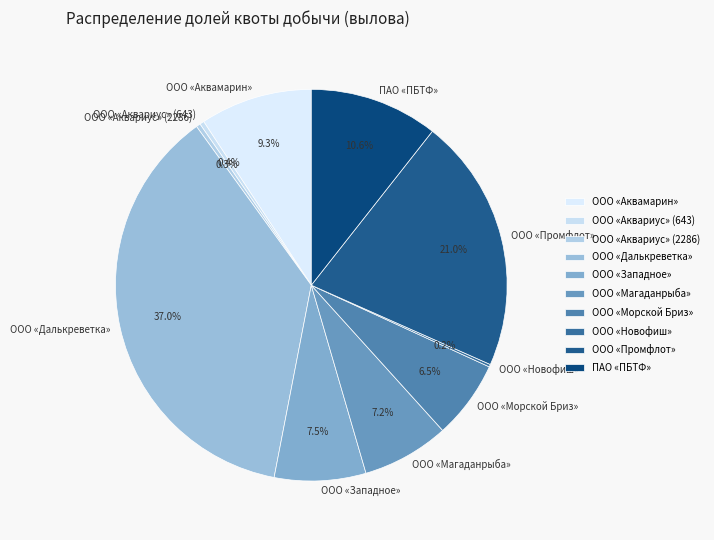

Is it true that ООО «Аквамарин» is 9% of the pie?

True